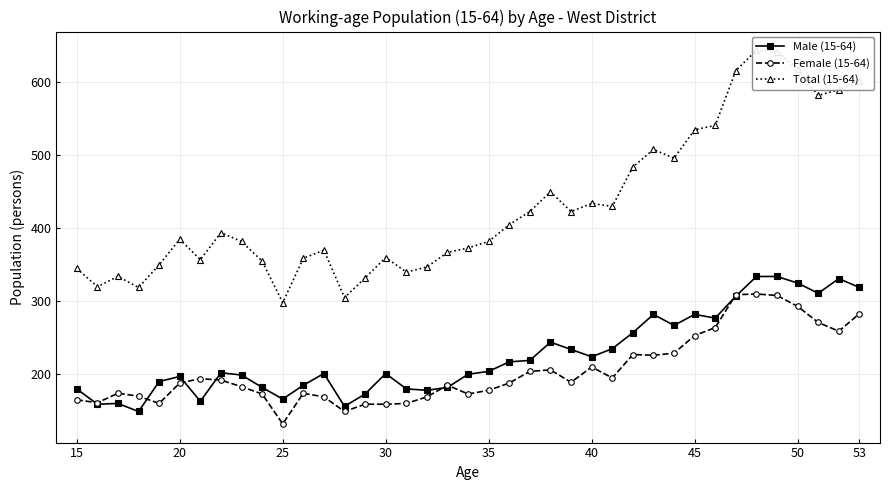

What is the maximum value for Male (15-64)?

334